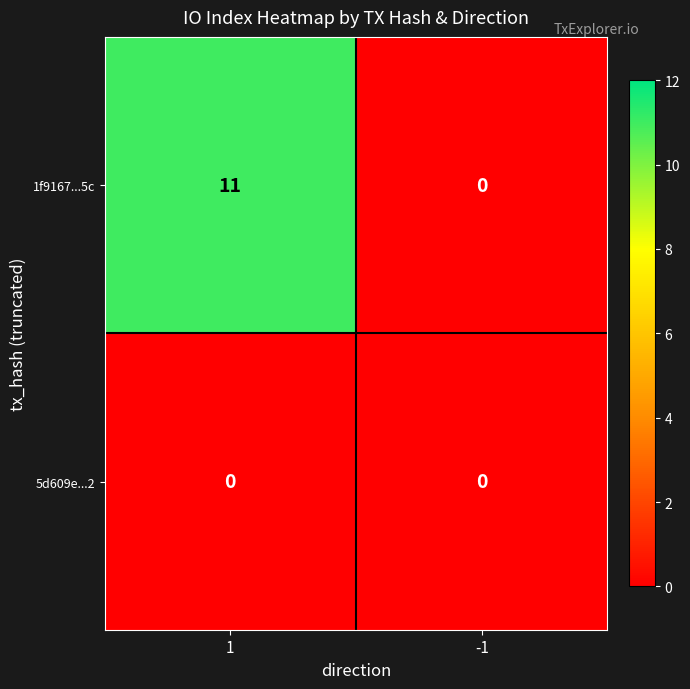

Which series has the largest total across all categories?

1f9167...5c